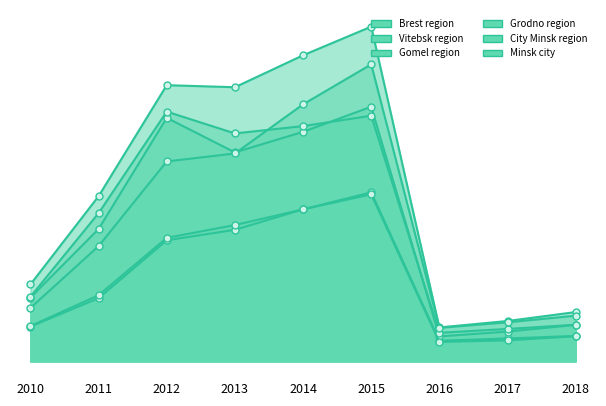

True or false: City Minsk region has a value of 20154449 at 2017.

False